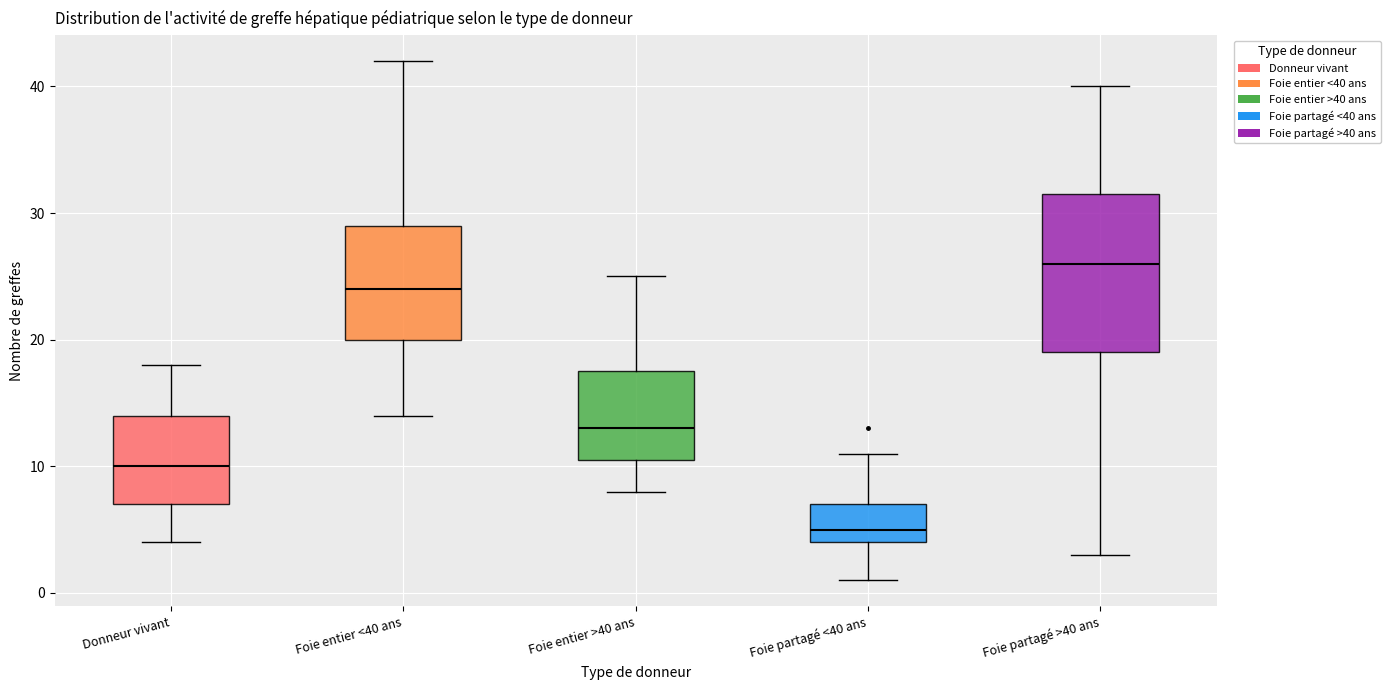

Reading left to right, transcribe this box plot: for each box, give where its median line is, the range the box spans, and where its two whiskers end, as read against the y-axis. The values are not printed on the chart, so give them approximately, as read against the axis.

Donneur vivant: median 10, box 7 to 14, whiskers 4 to 18
Foie entier <40 ans: median 24, box 20 to 29, whiskers 14 to 42
Foie entier >40 ans: median 13, box 11 to 18, whiskers 8 to 25
Foie partagé <40 ans: median 5, box 4 to 7, whiskers 1 to 11
Foie partagé >40 ans: median 26, box 19 to 32, whiskers 3 to 40